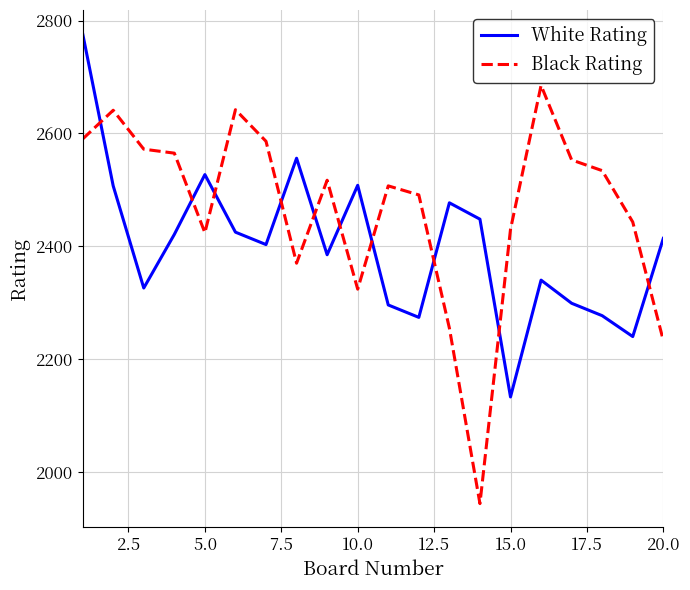

What is the difference between the maximum and minimum values in the Black Rating series?

741